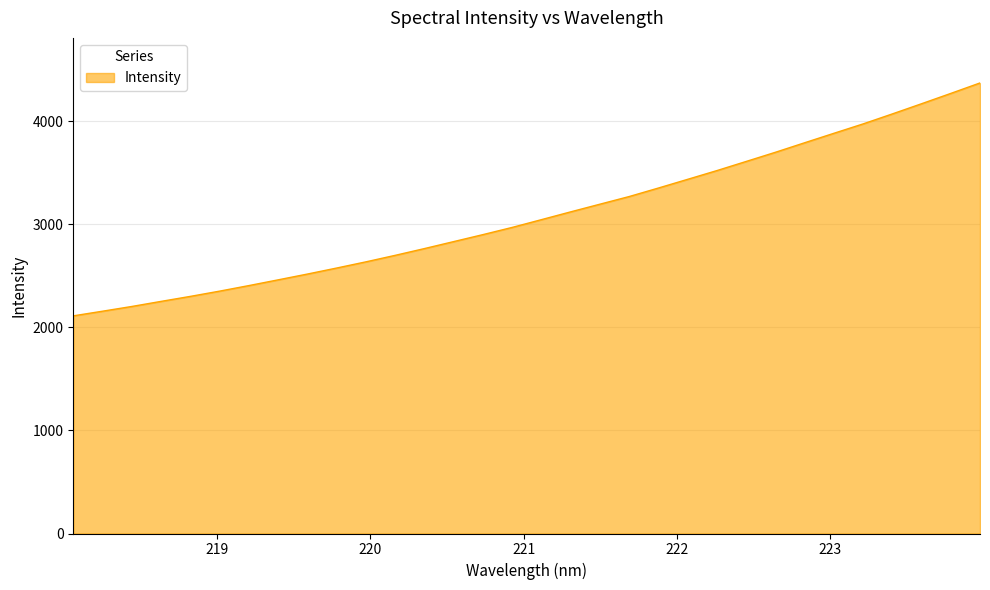

True or false: the data has more than 0 interior local peaks.

False